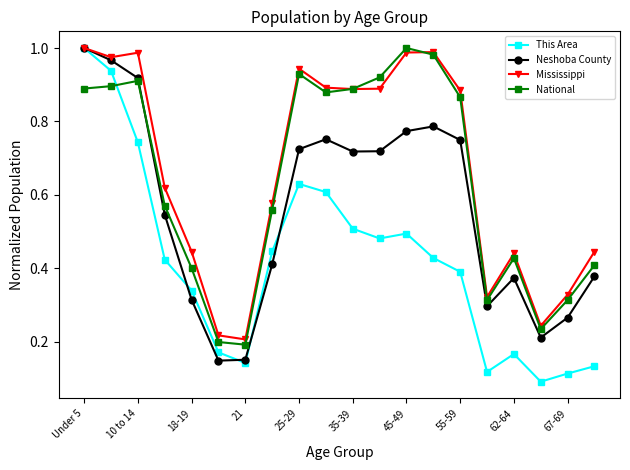

How many interior local peaks does the Neshoba County series have?

3